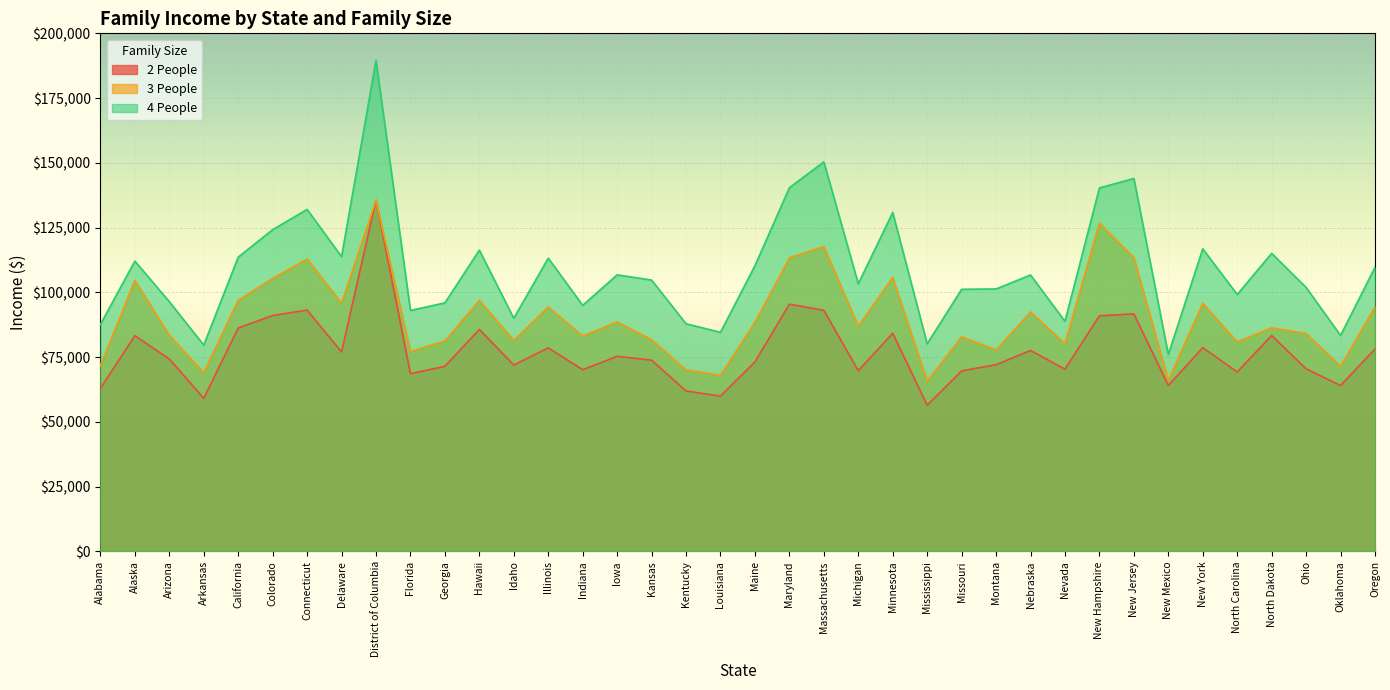

Rank the series at Kentucky from lowest to highest value.

2 People, 3 People, 4 People